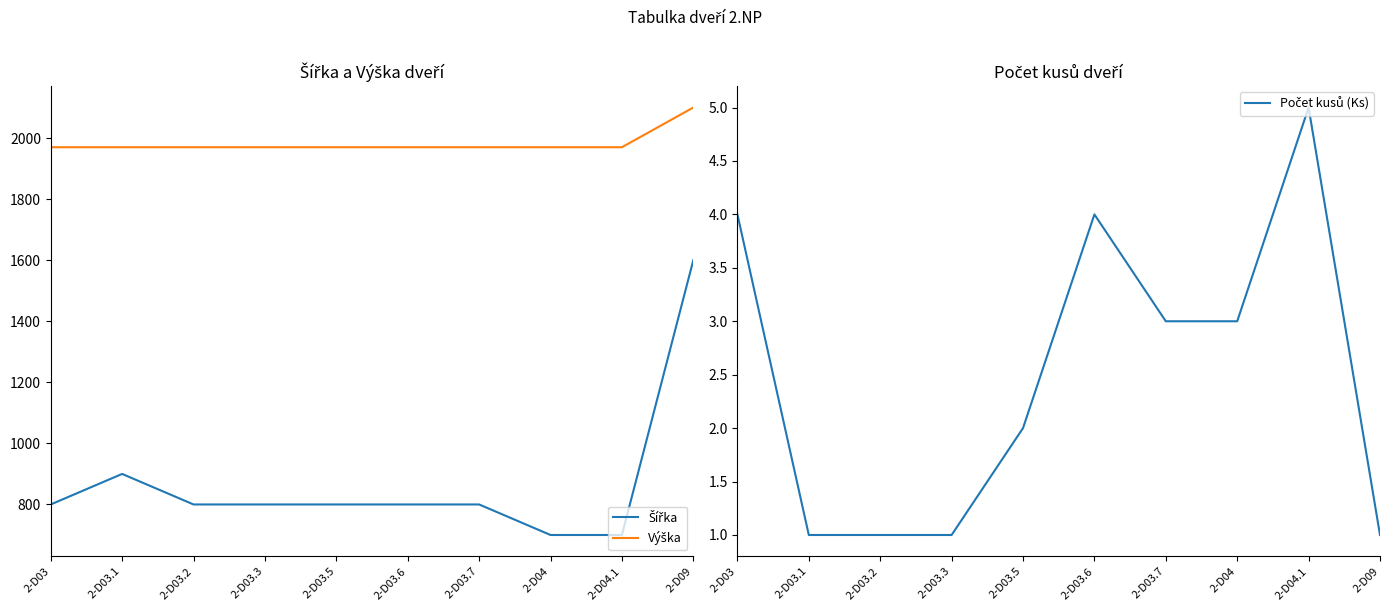

List the labels in order of Šířka value, smallest first.

2-D04, 2-D04.1, 2-D03, 2-D03.2, 2-D03.3, 2-D03.5, 2-D03.6, 2-D03.7, 2-D03.1, 2-D09